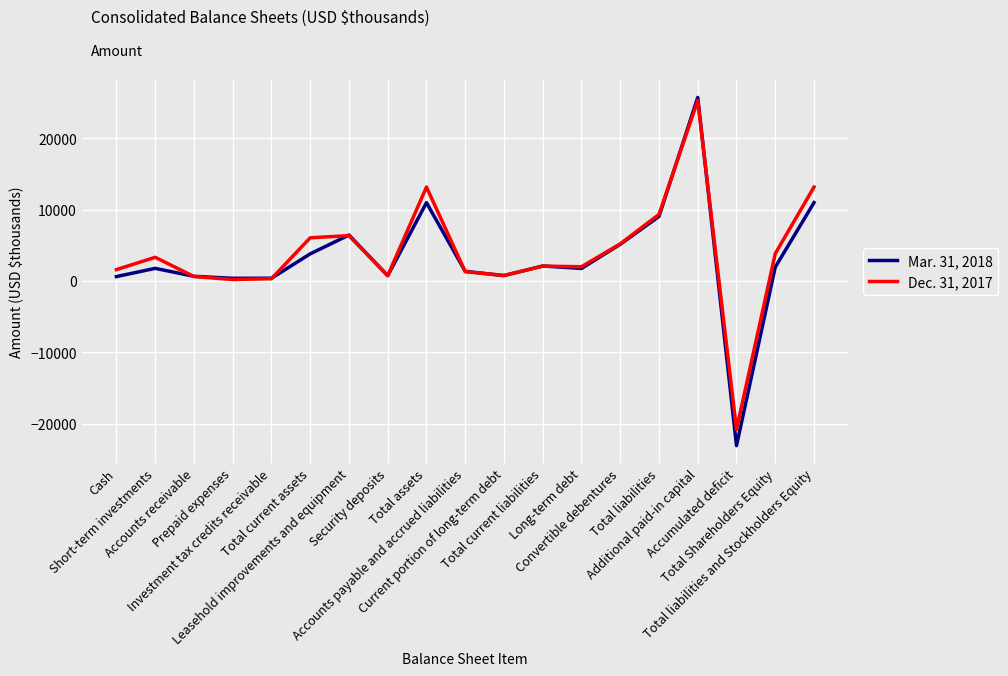

List the series in order of their overall mean, lowest first.

Mar. 31, 2018, Dec. 31, 2017